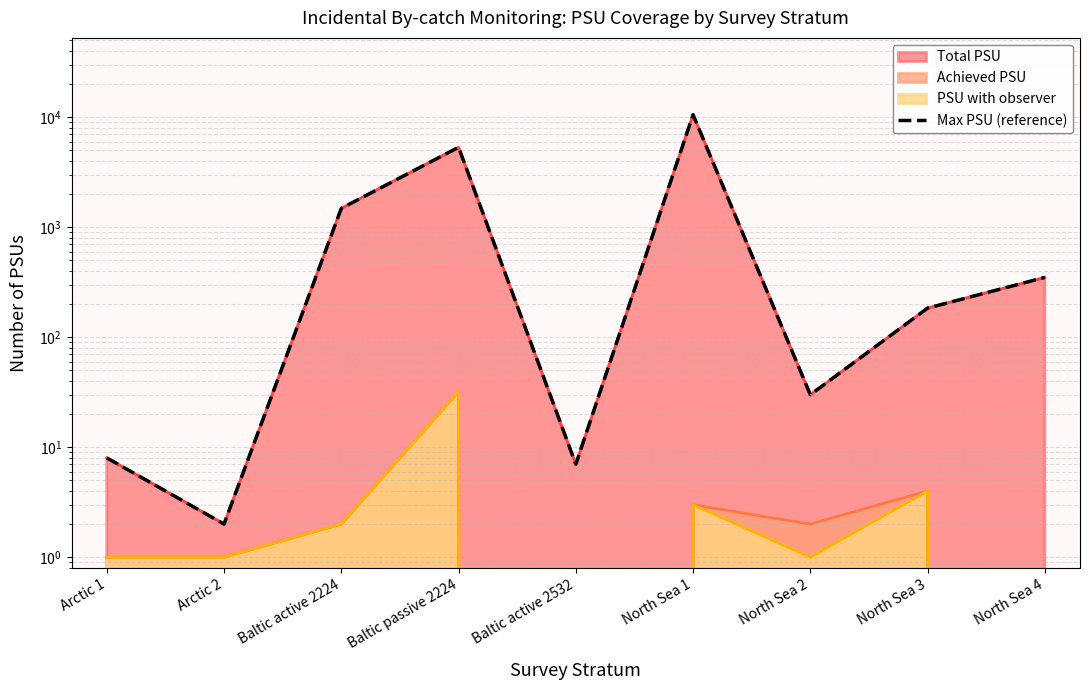

Count the number of categories in the chart.

9